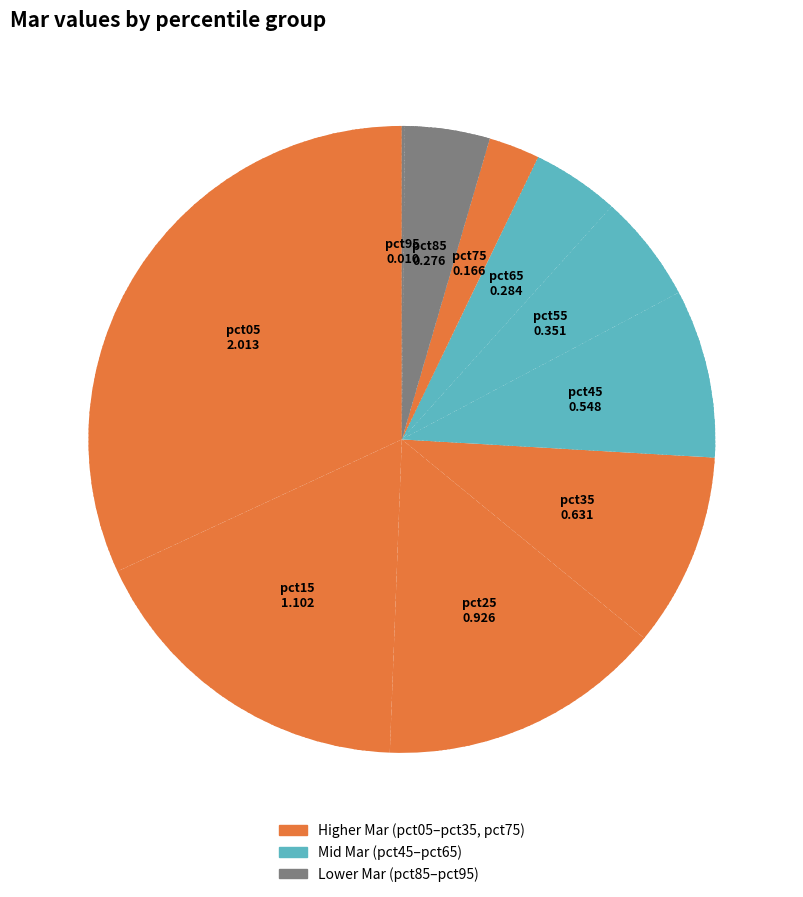

How many slices are in this pie chart?

10